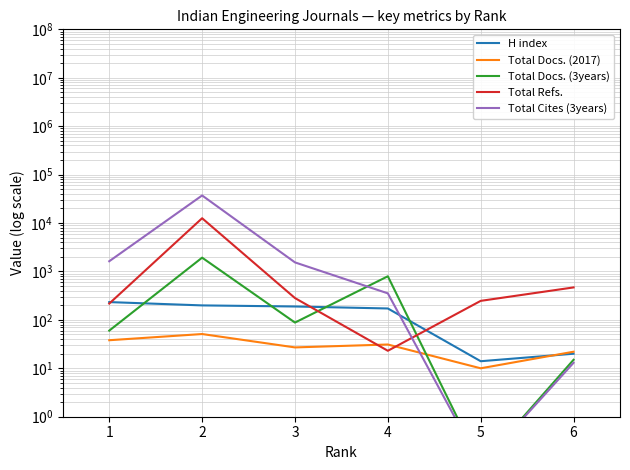

How many lines are shown in the chart?

5